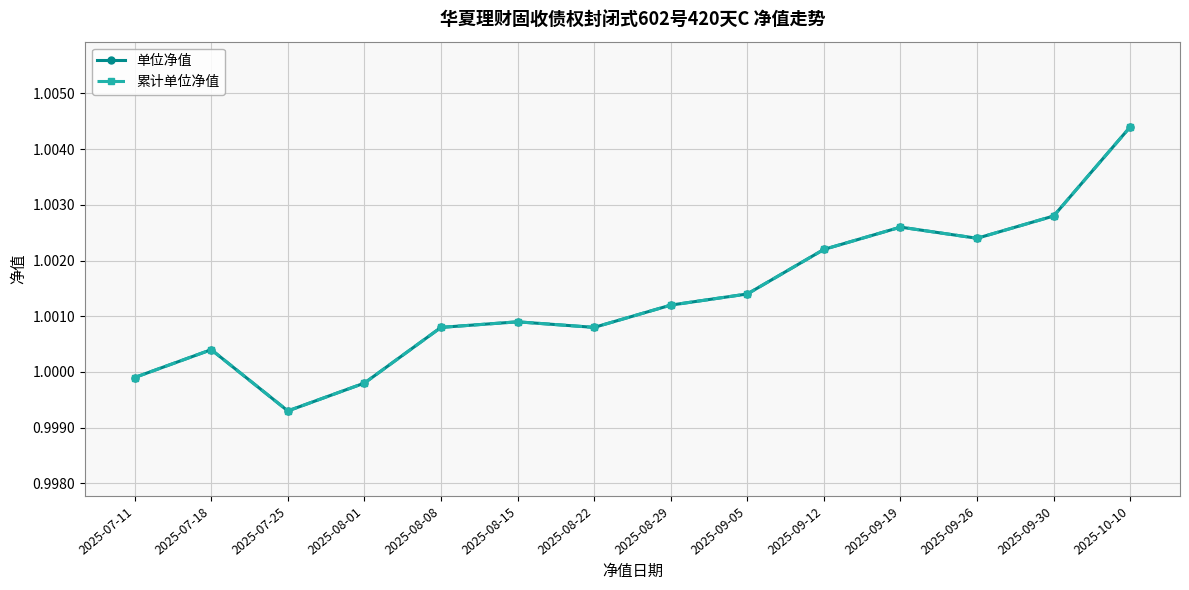

What is the label of the 7th point from the right?

2025-08-29